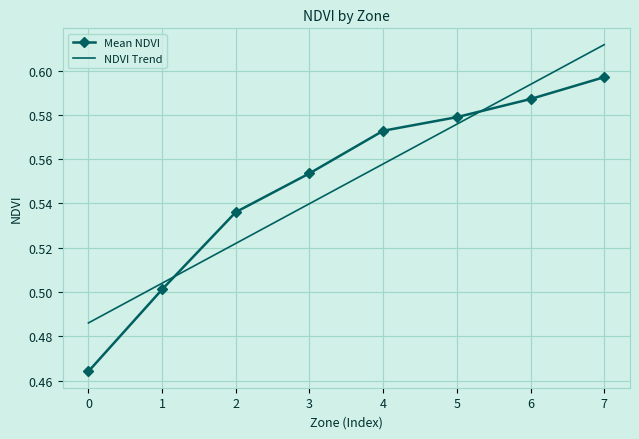

Which series has the largest range (max minus min)?

Mean NDVI